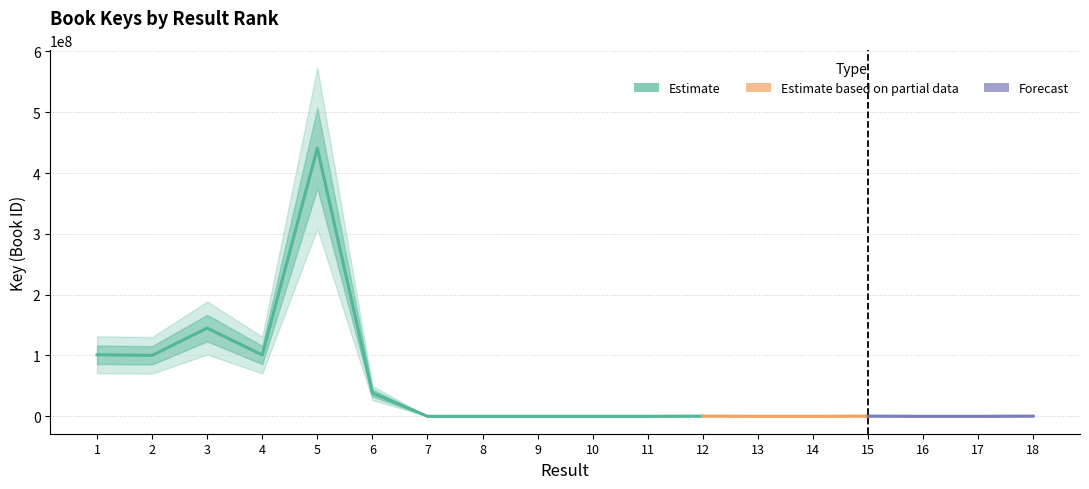

What is the sum of all values?

927551723